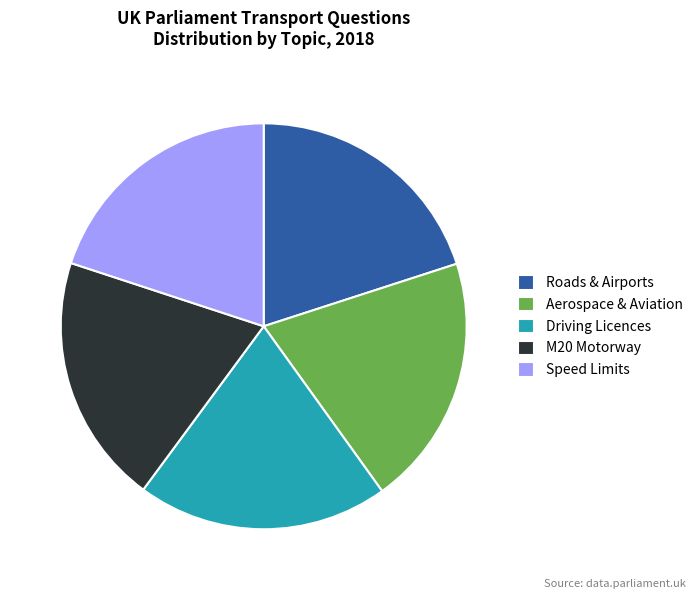

Is there any slice that represents more than half of the pie?

No